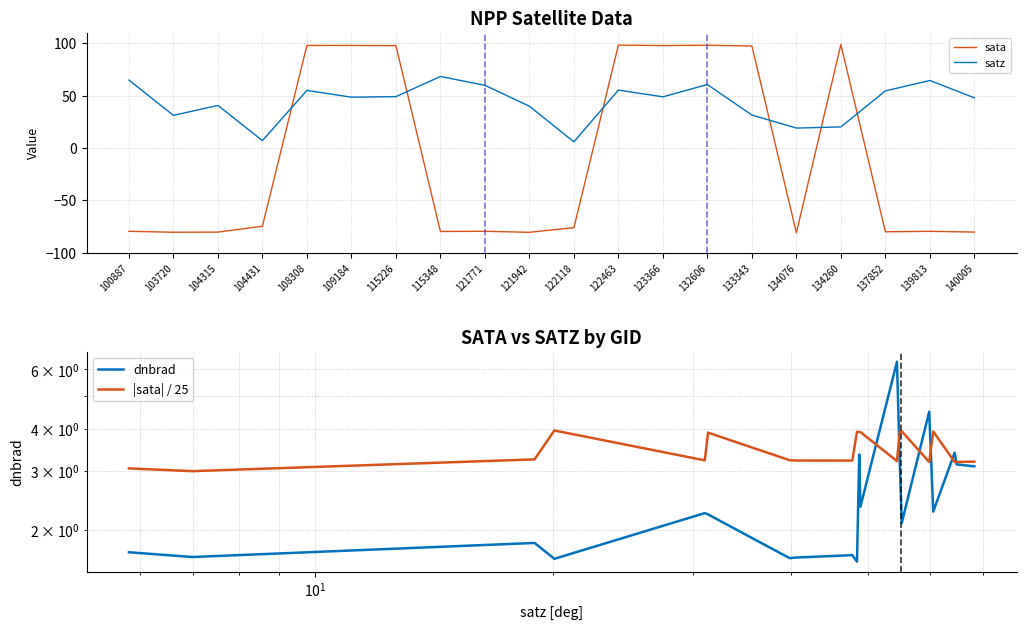

What is the value of the satz point at the 19th from the left?

64.4